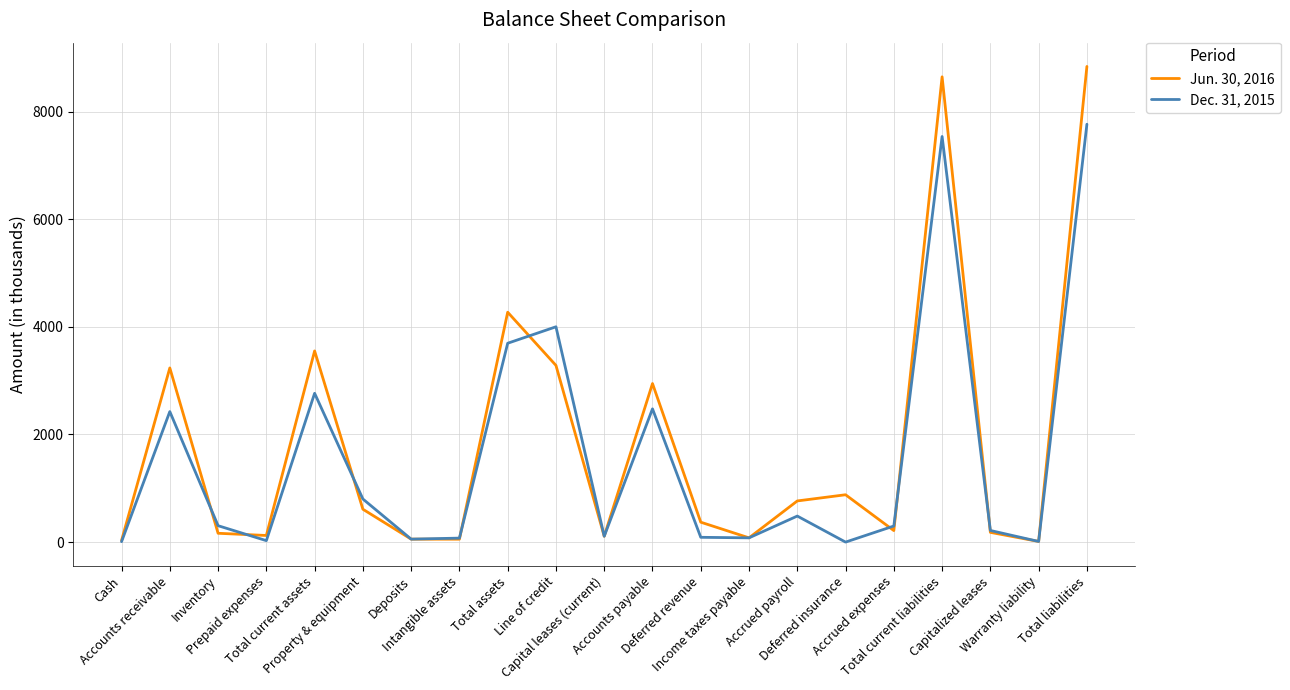

What is the lowest value of the Jun. 30, 2016 series?

12